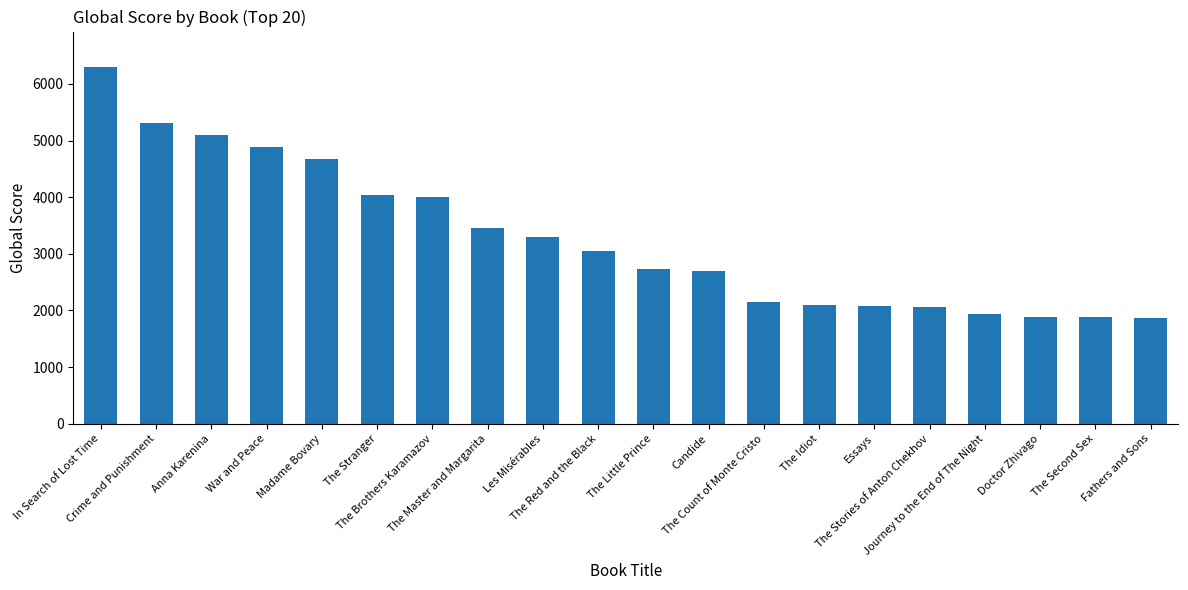

The chart shows a value of 3305 at Les Misérables. True or false?

True